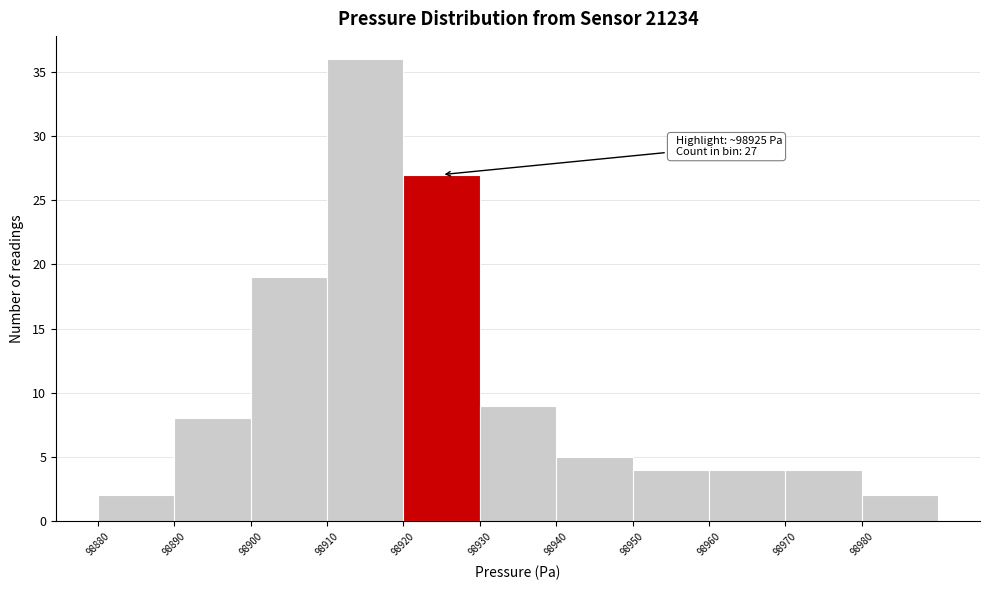

Which range on the x-axis has the tallest bar?

98910 to 98920